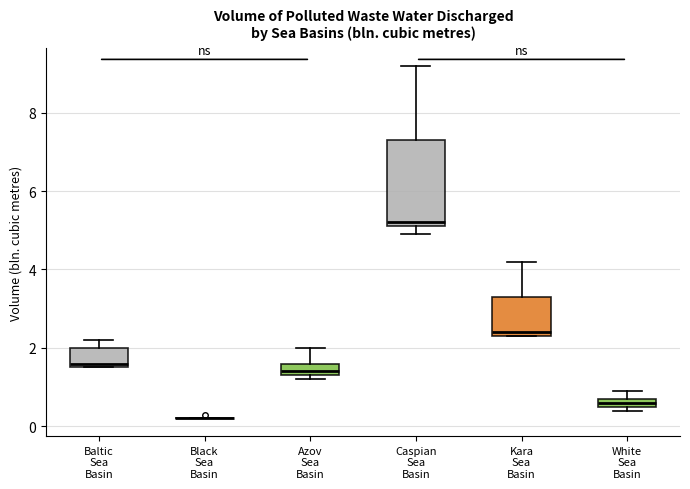

Comparing the boxes themselves (not the whiskers), which one is the tallest?

Caspian Sea Basin